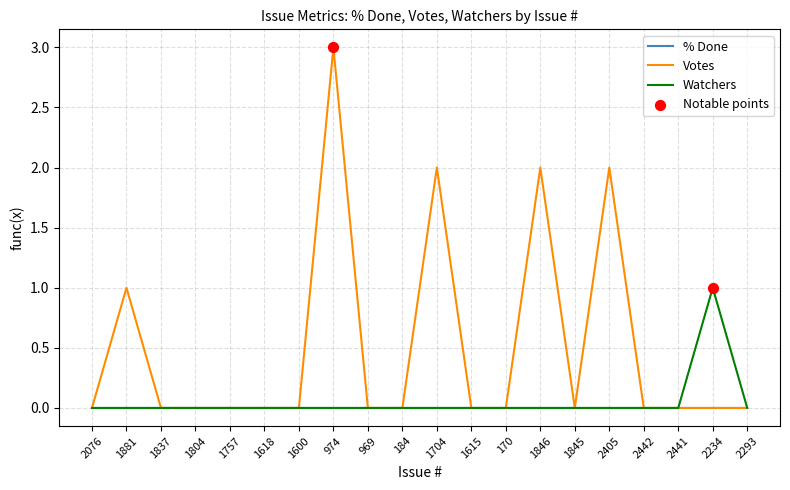

At which category is the sum across all series the highest?

974